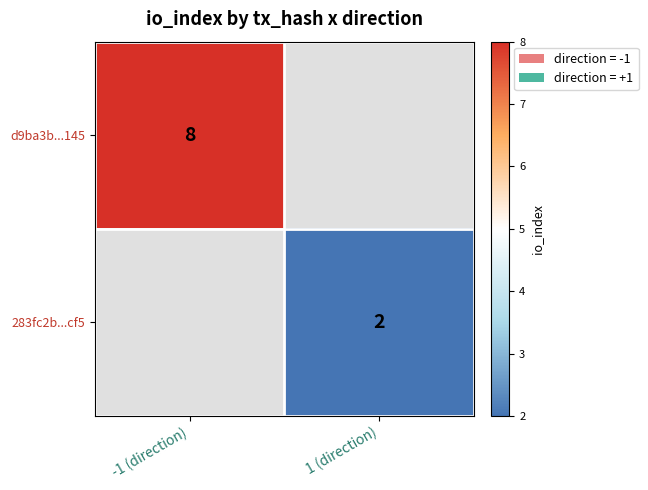

Count the number of data series in this chart.

2